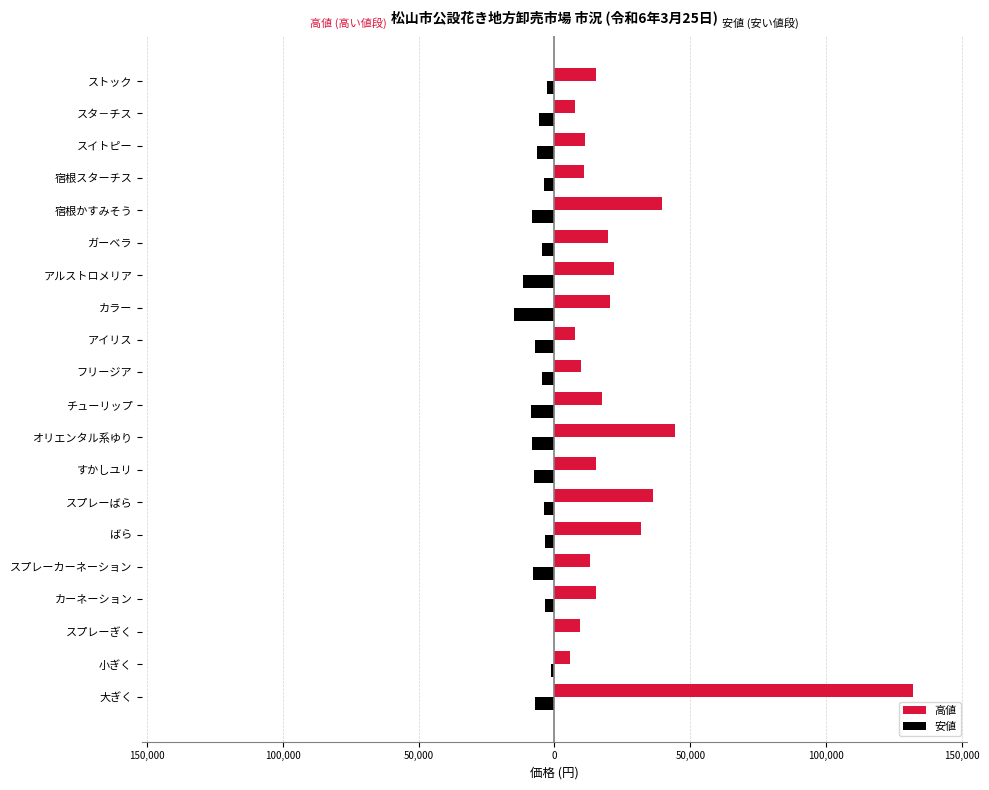

What are all the series names shown in the legend?

高値, 安値